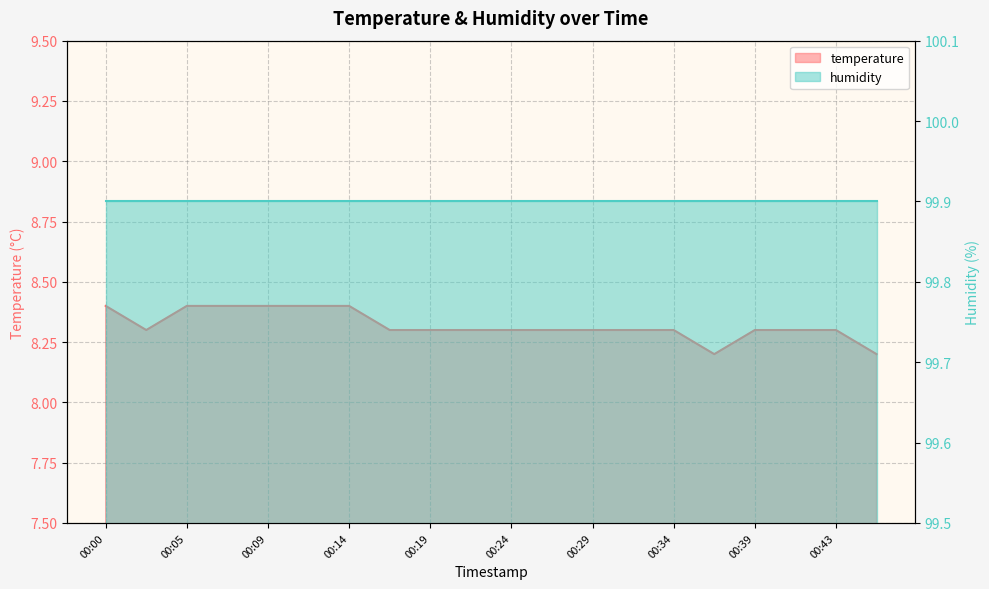

What is the difference between the values at 00:36 and 00:29?

0.1